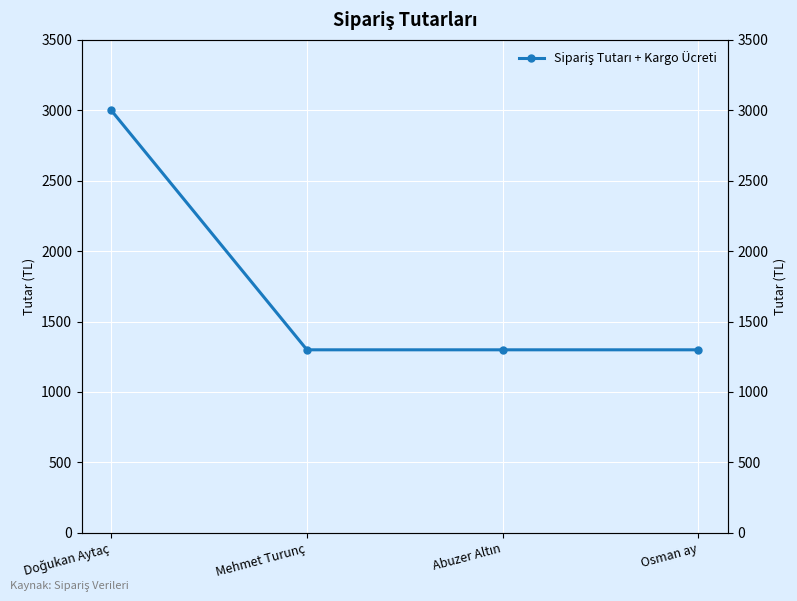

Read the value at Osman ay, to the nearest 10.

1300